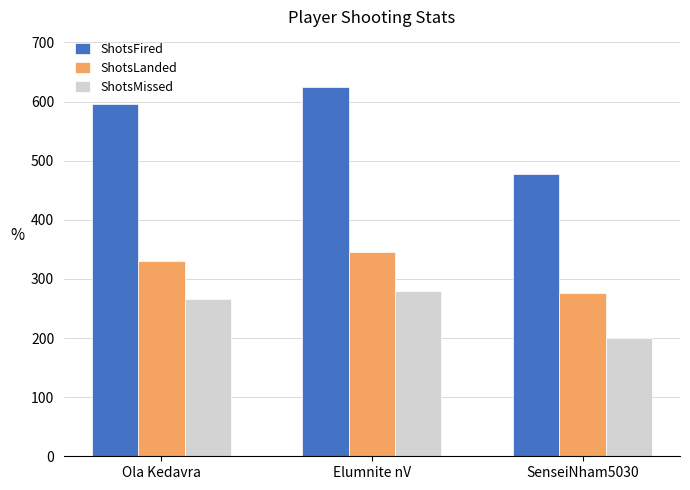

What are all the series names shown in the legend?

ShotsFired, ShotsLanded, ShotsMissed